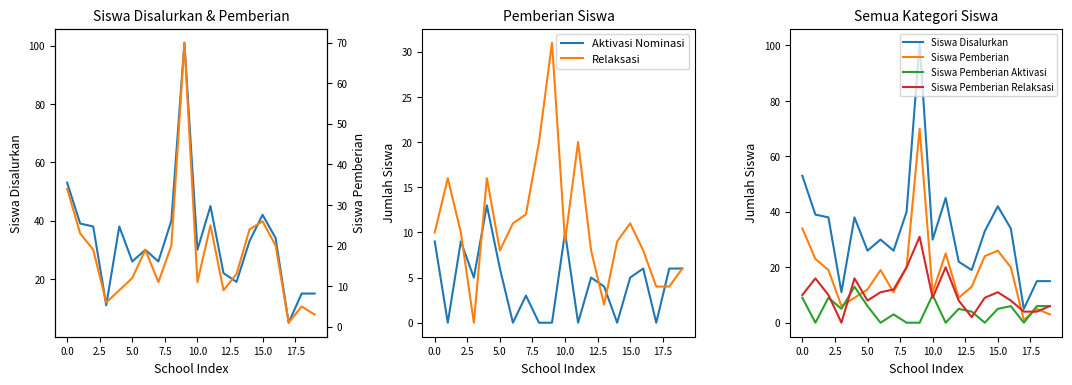

Is it true that Aktivasi Nominasi equals 6 at 5.0?

True